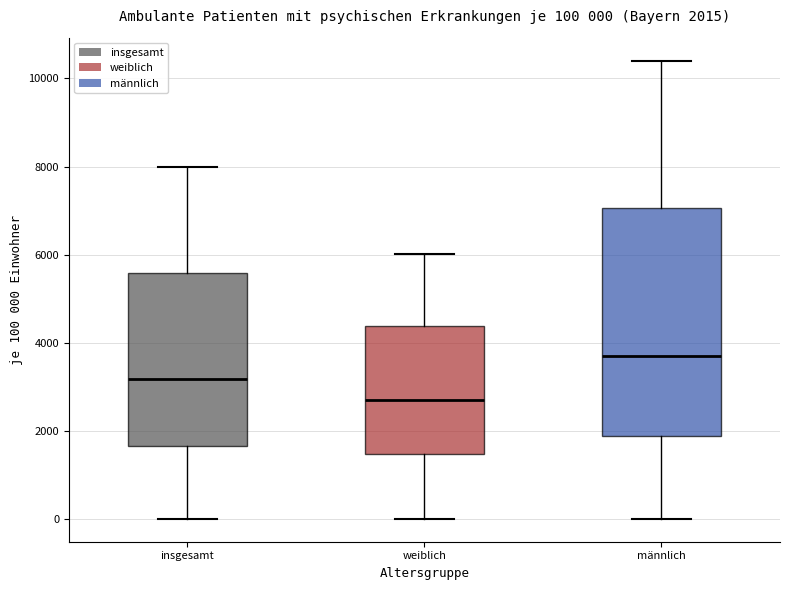

Which box has the lowest median line?

weiblich